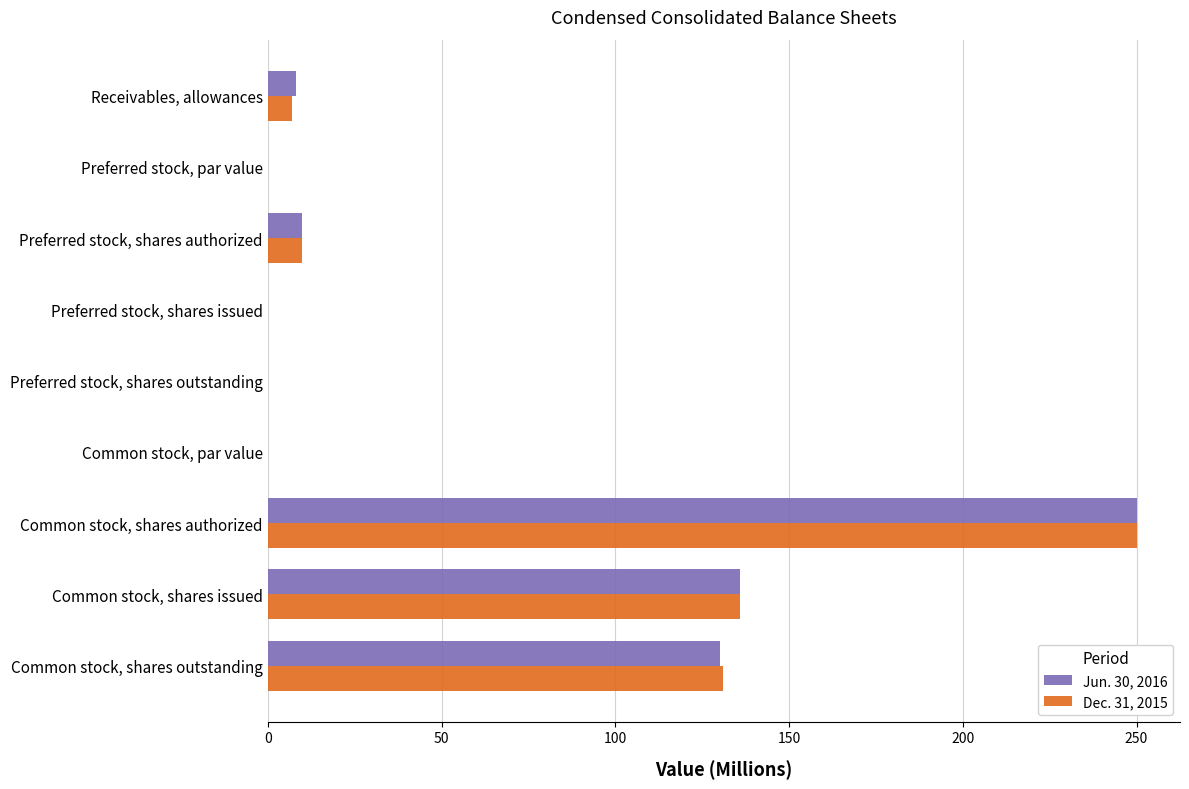

What is the highest value of the Jun. 30, 2016 series?

250.0